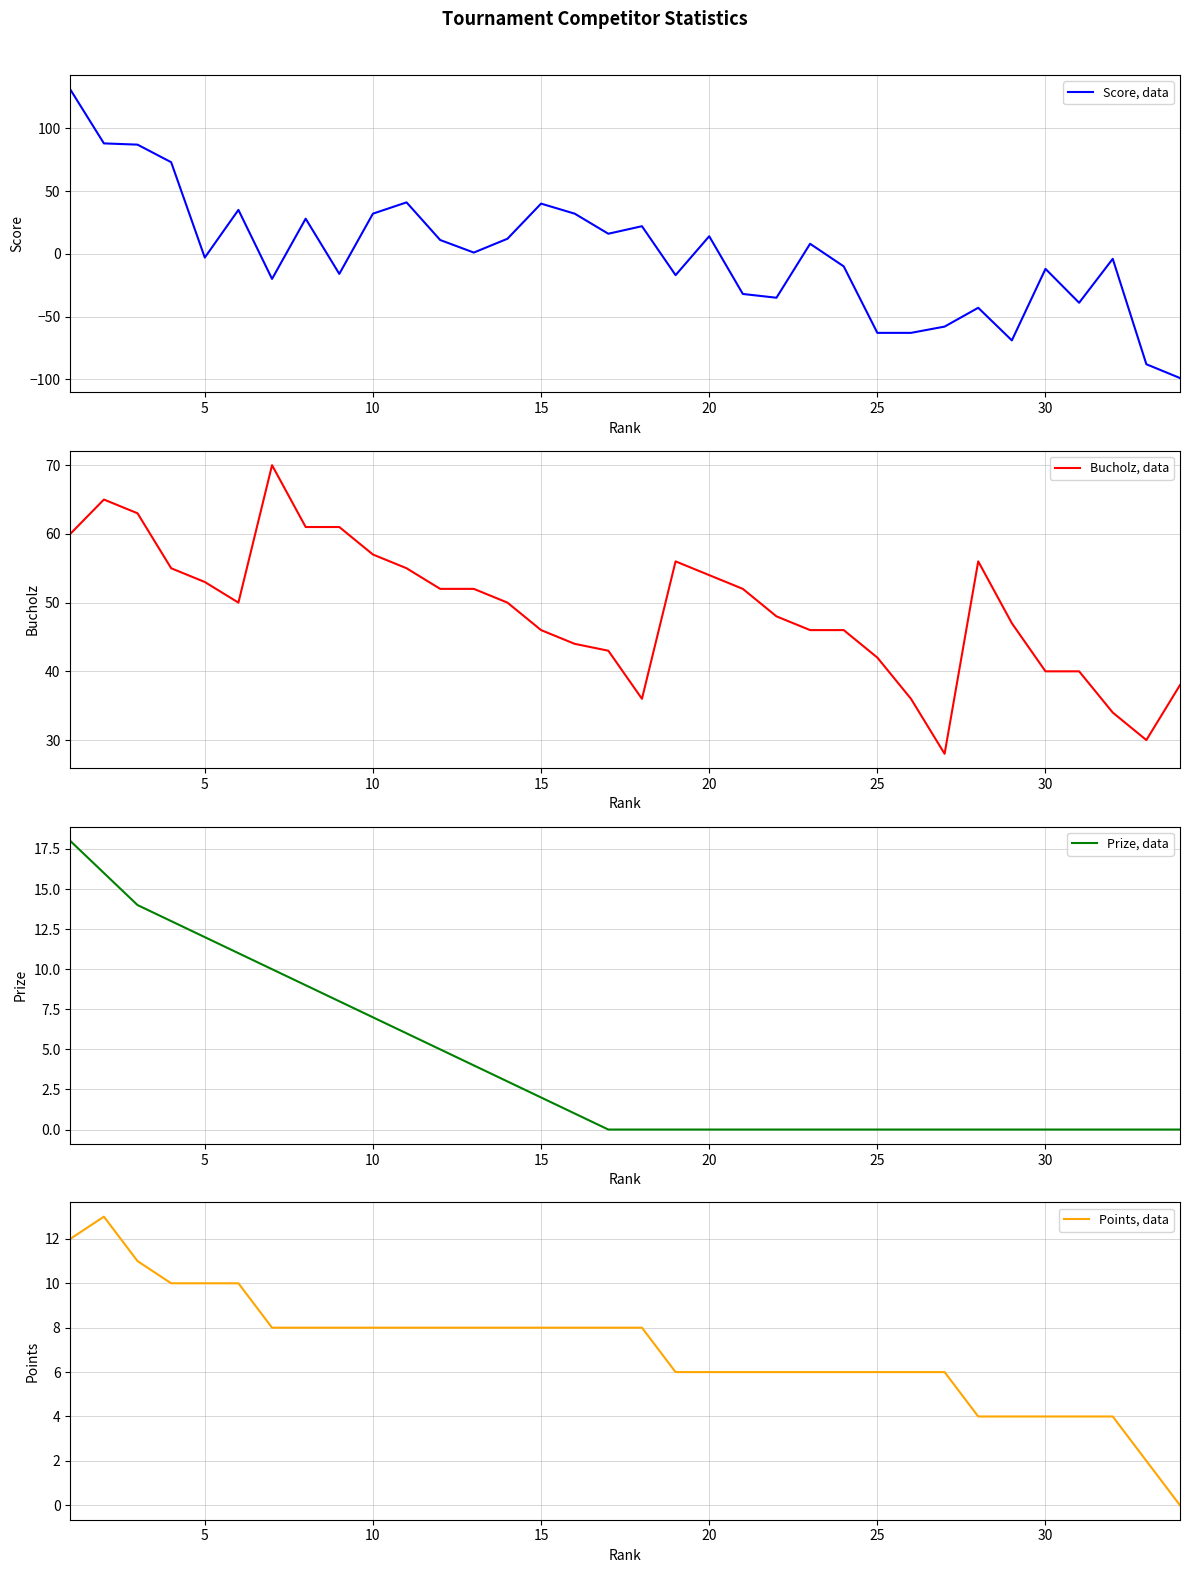

What is the minimum value for Score, data?

-99